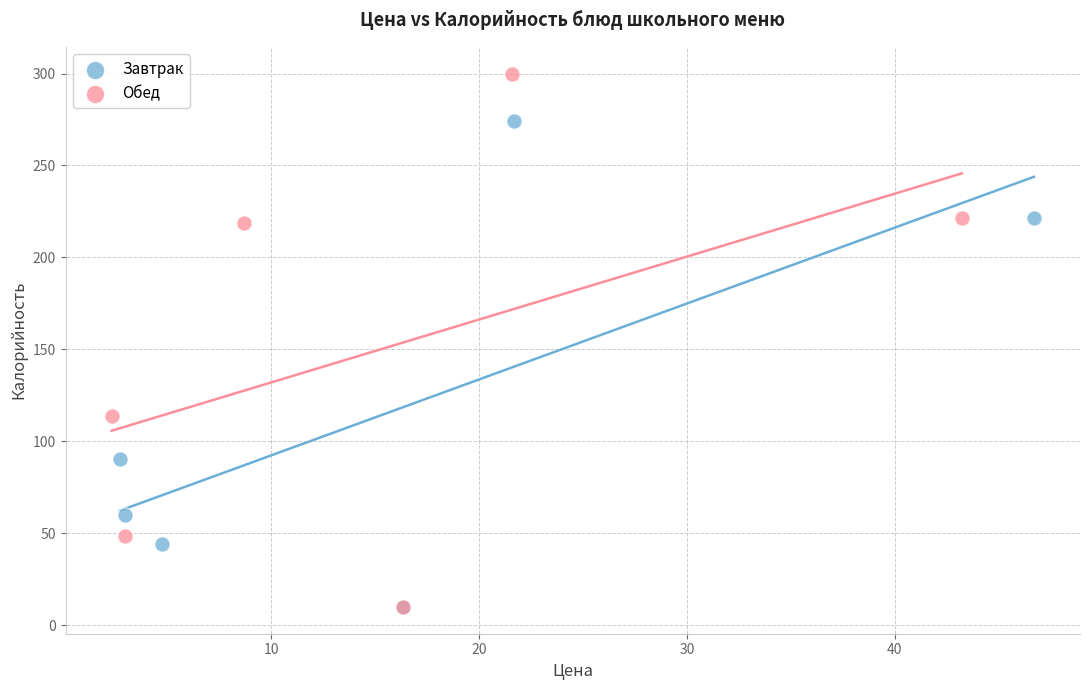

Which series reaches the maximum Y coordinate?

Обед